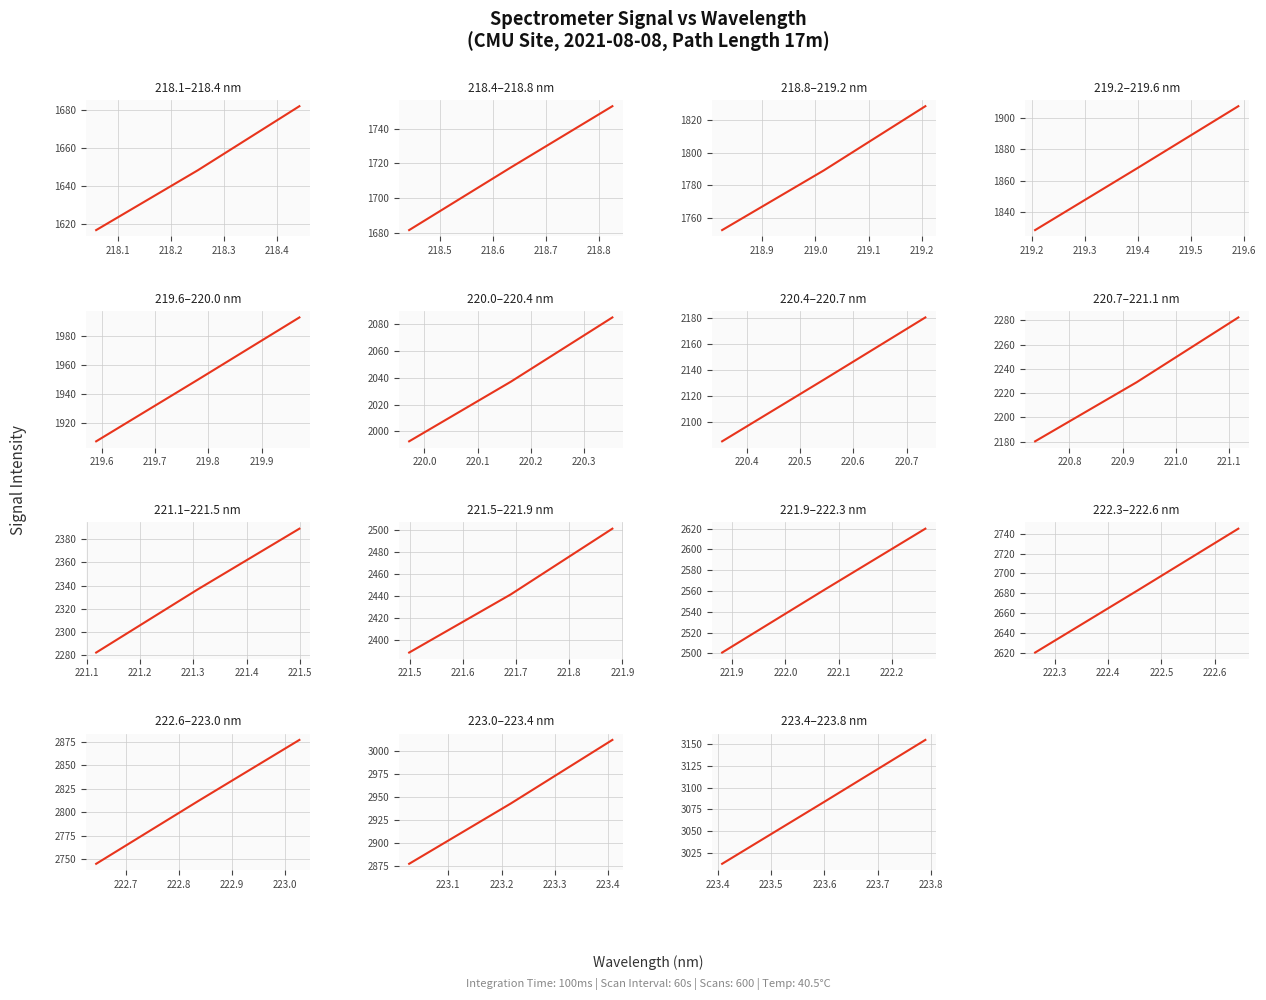

Is this an area chart (filled region under the line)?

No